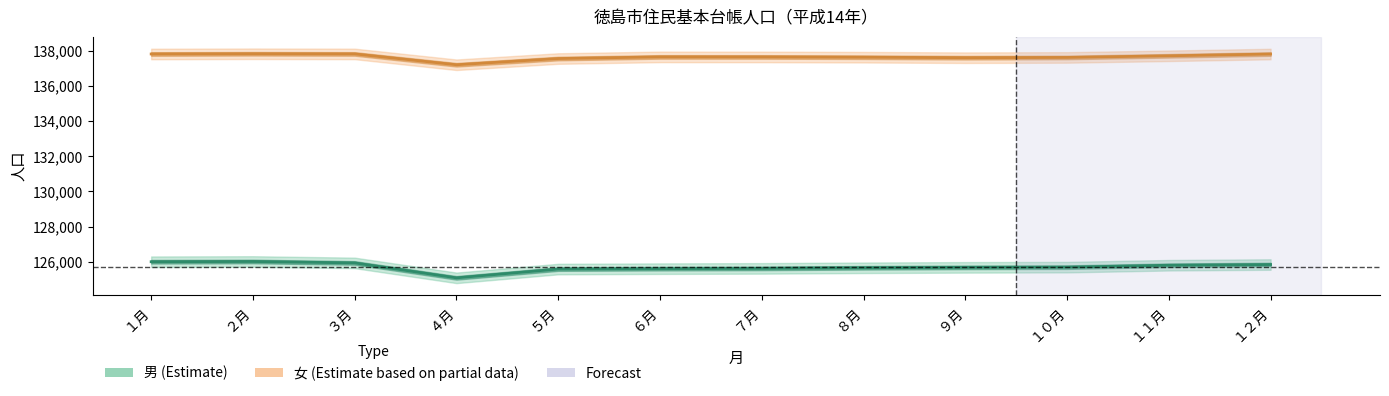

The value of 女 at １月 is 137811. True or false?

True